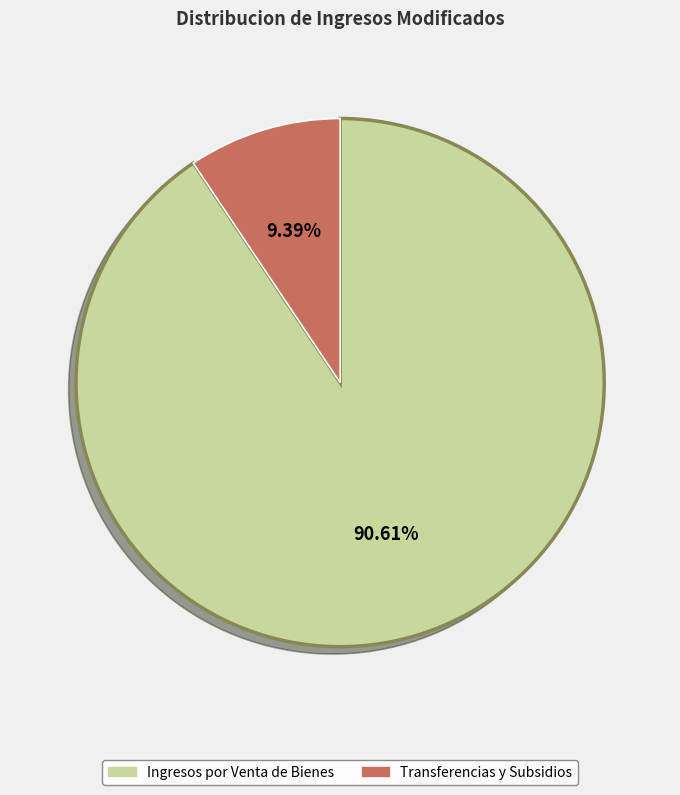

What percentage is the Ingresos por Venta de Bienes slice, to the nearest percent?

91%